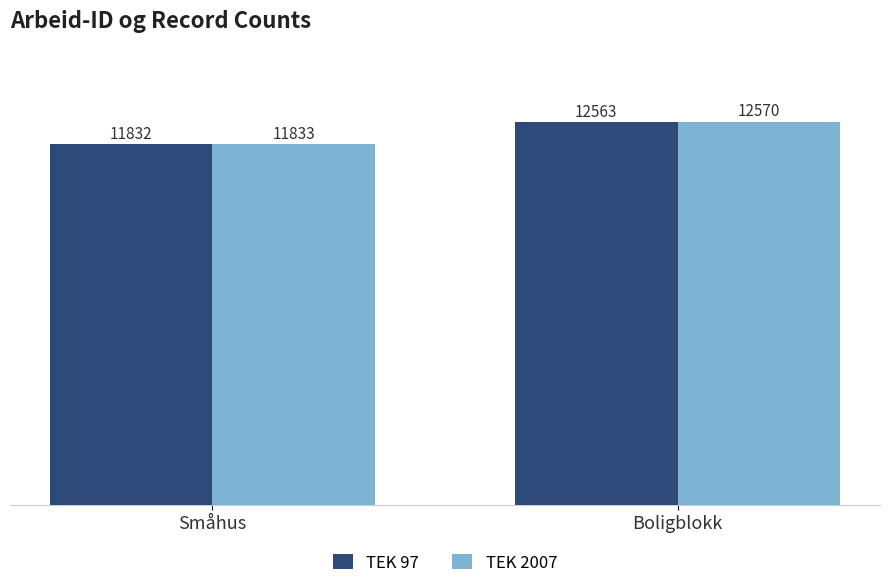

What is the average value of the TEK 97 series?

12198